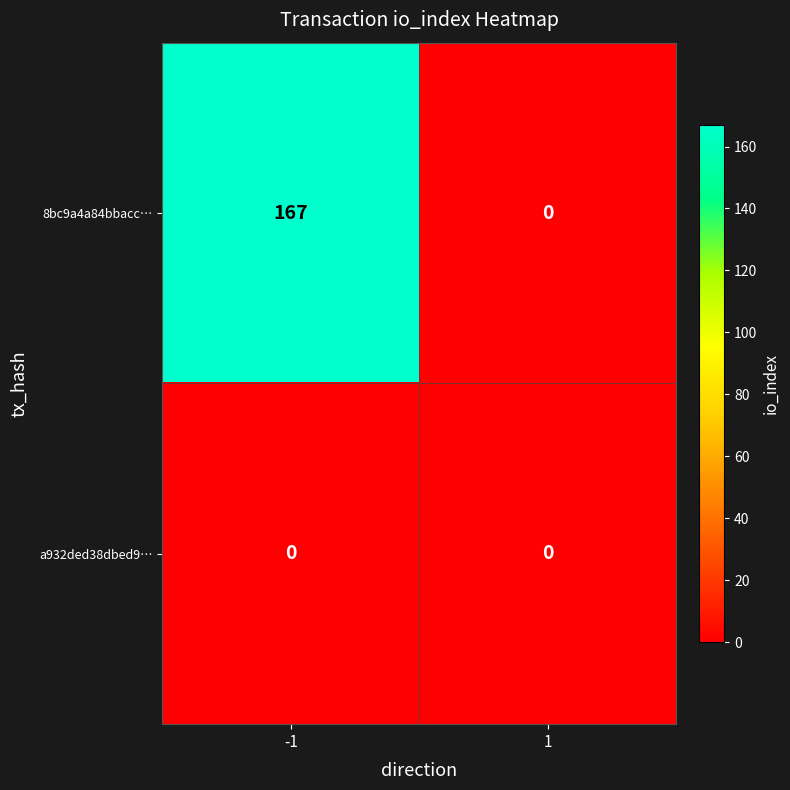

Which series has the largest total across all categories?

8bc9a4a84bbacc…